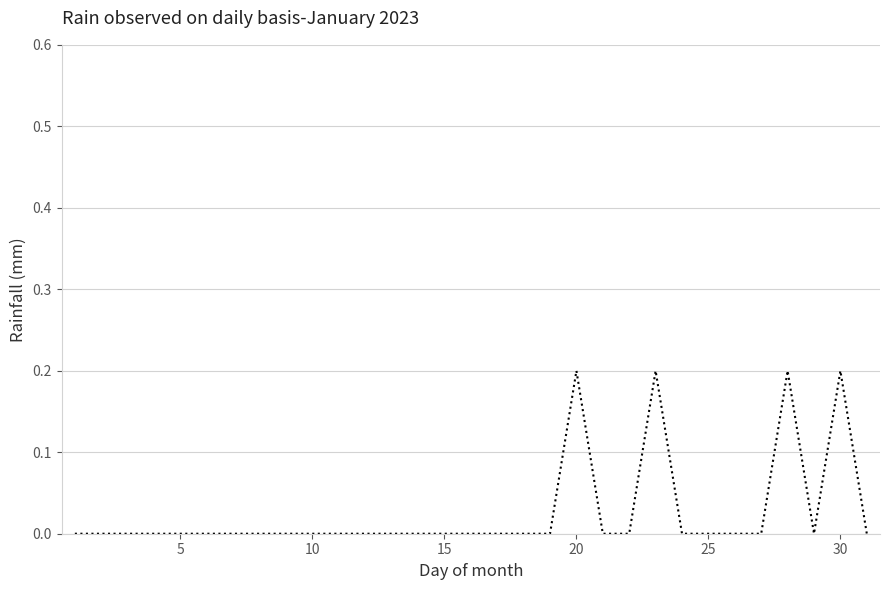

Reading right to left, list all the values displayed in this chart.

0.0	0.2	0.0	0.2	0.0	0.0	0.0	0.0	0.2	0.0	0.0	0.2	0.0	0.0	0.0	0.0	0.0	0.0	0.0	0.0	0.0	0.0	0.0	0.0	0.0	0.0	0.0	0.0	0.0	0.0	0.0